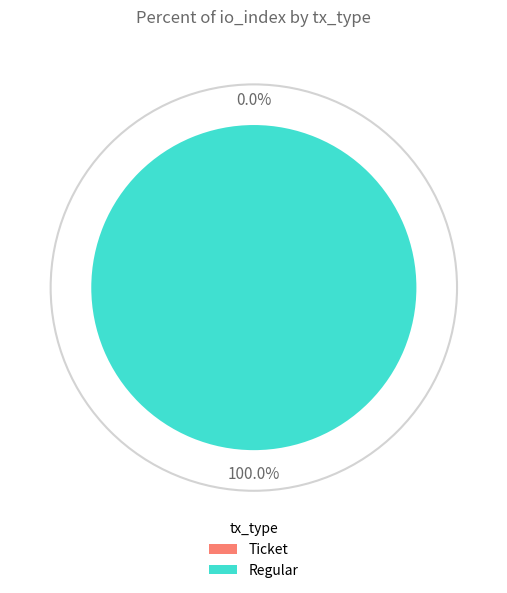

What percentage is the Regular slice, to the nearest percent?

100%